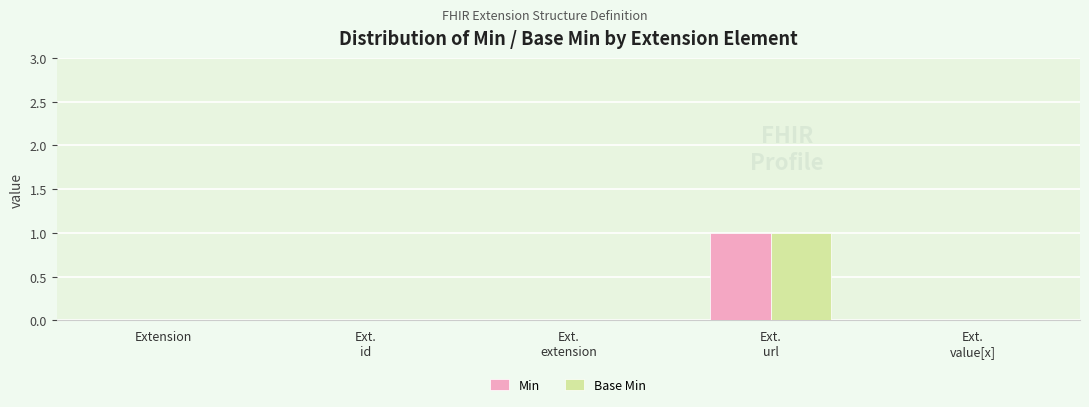

Is it true that Base Min equals -1 at Ext.
value[x]?

False